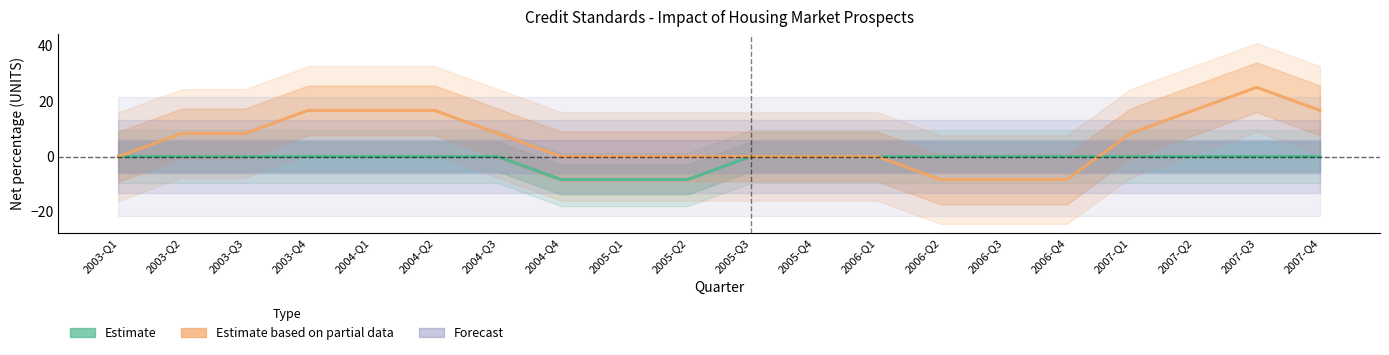

What is the minimum value for Estimate based on partial data?

-8.3